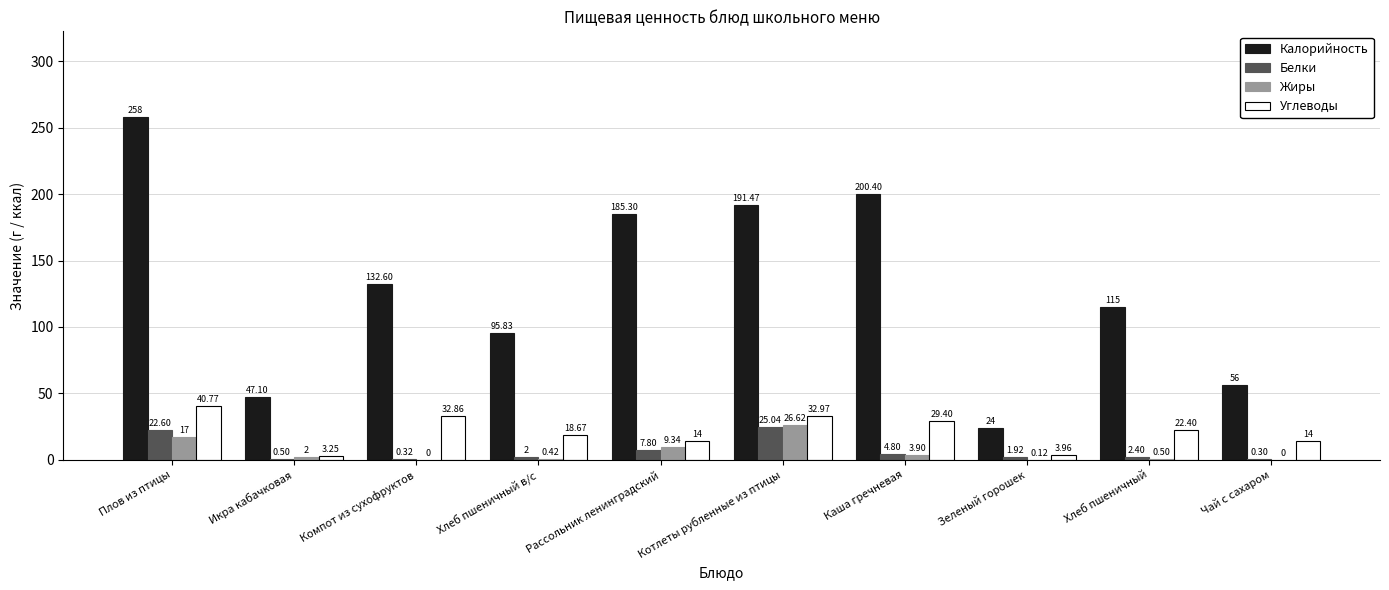

What is the sum of the Белки values at Хлеб пшеничный and Икра кабачковая?

2.9